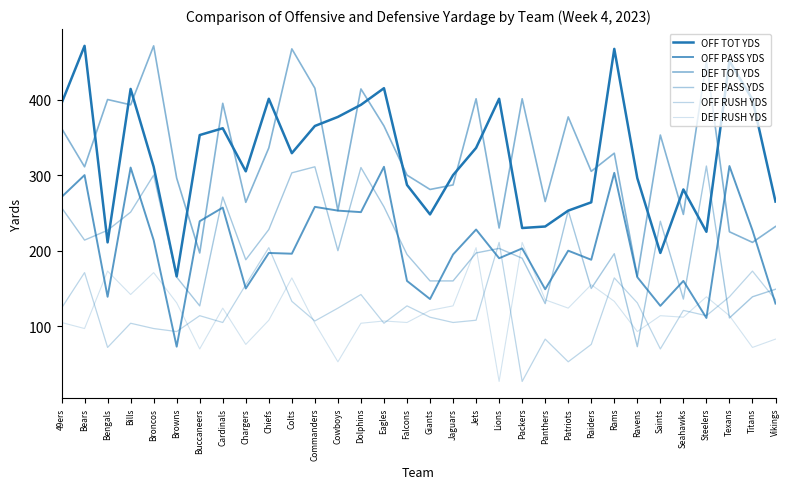

How many lines are shown in the chart?

6